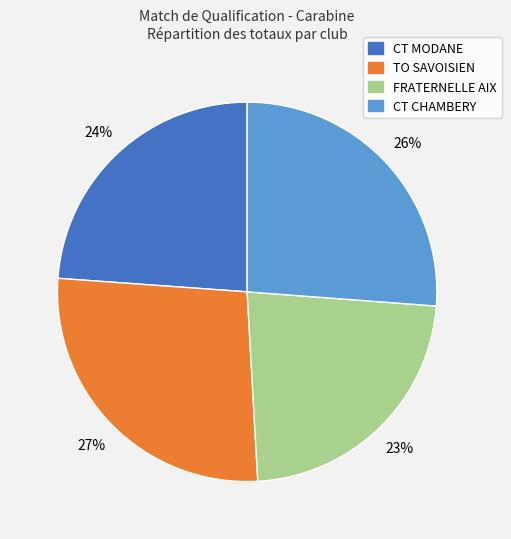

Count the number of slices in the pie.

4